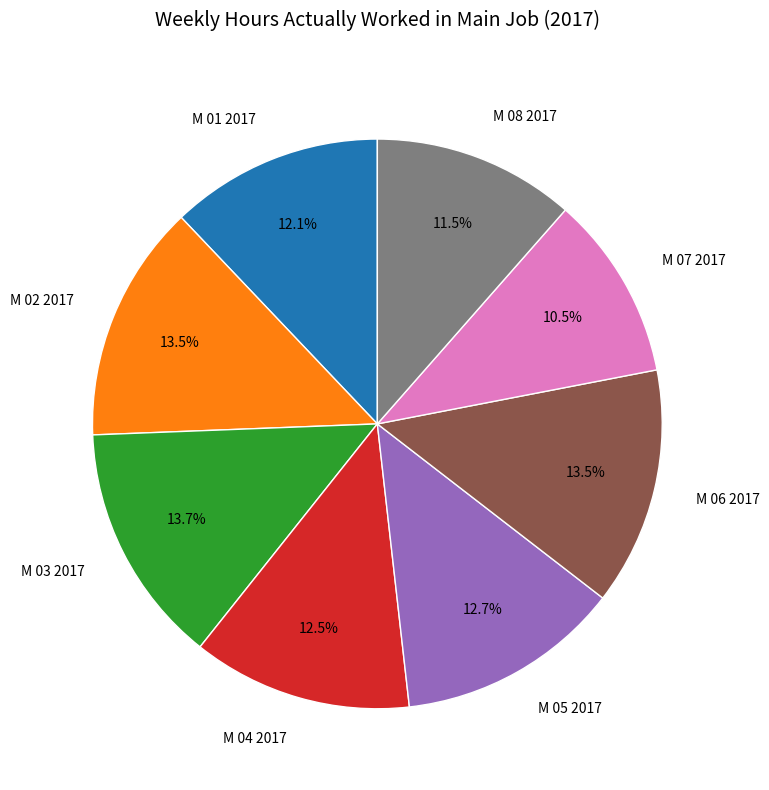

Count the number of slices in the pie.

8